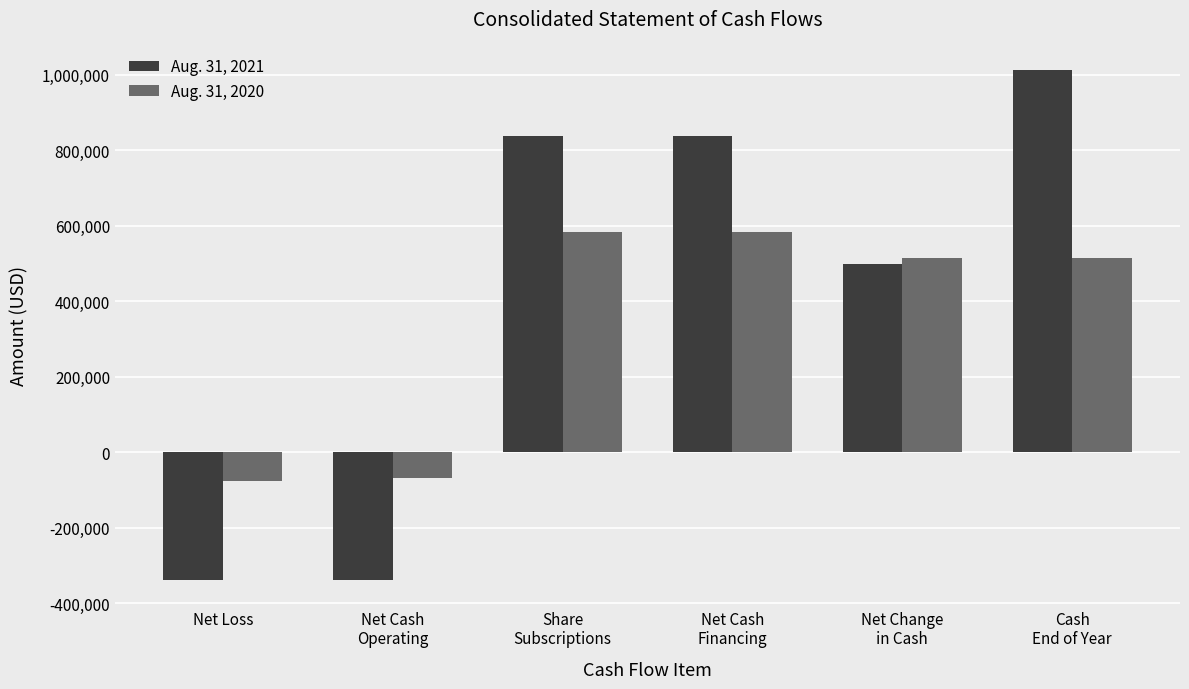

At which label is Aug. 31, 2021 closest to 337381?

Net Change
in Cash